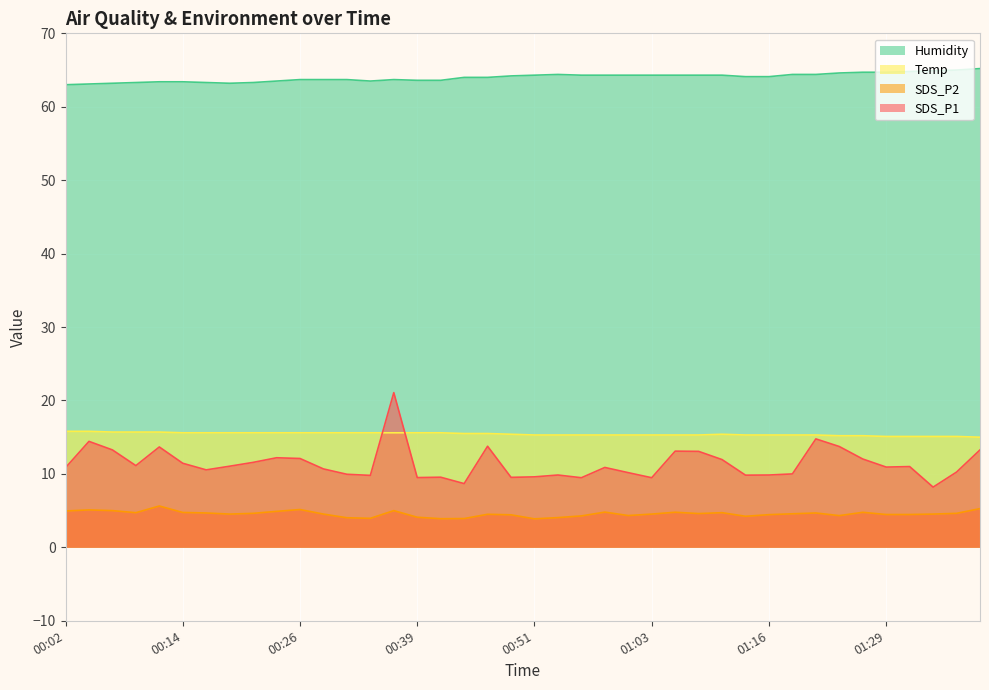

True or false: Humidity has a value of 63.1 at 00:04.

True